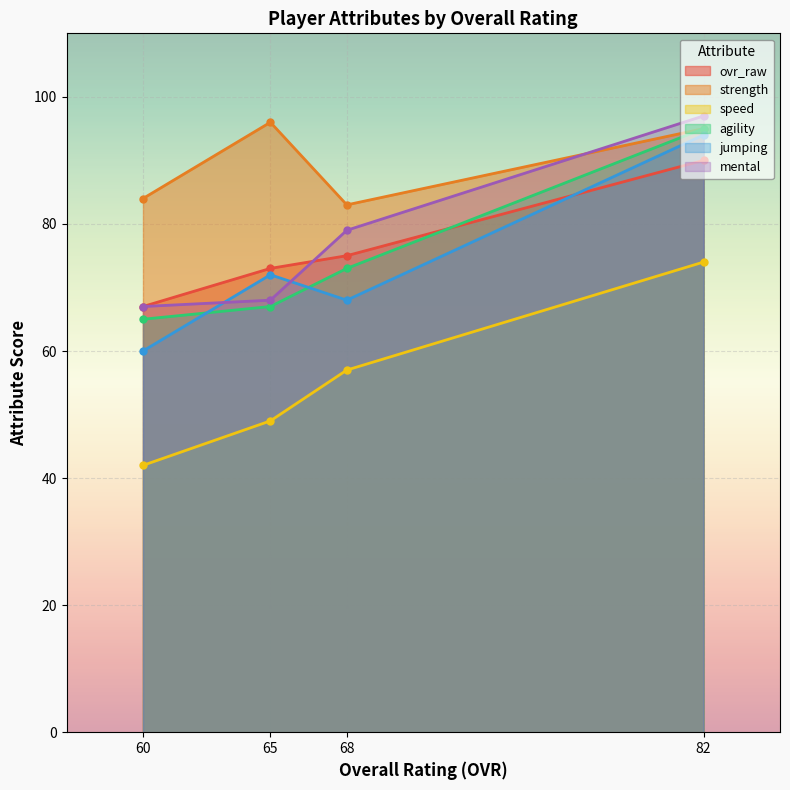

Which series has the largest total across all categories?

strength